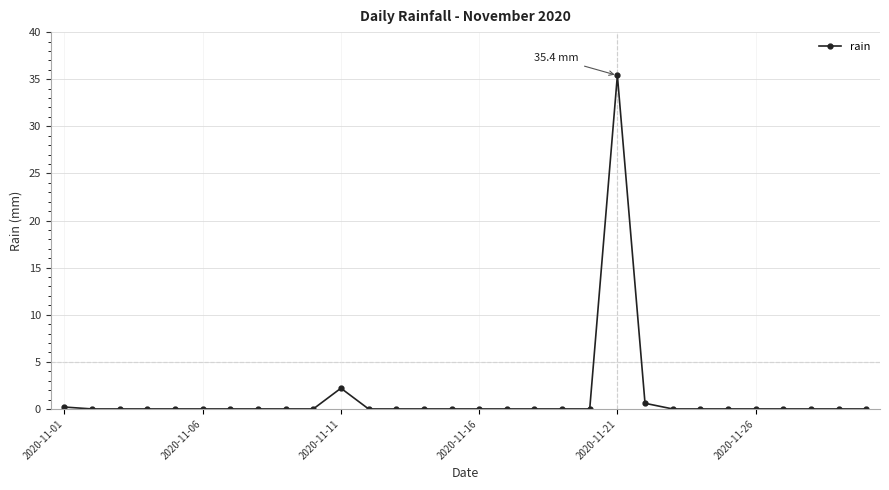

What is the maximum value shown in the chart?

35.4